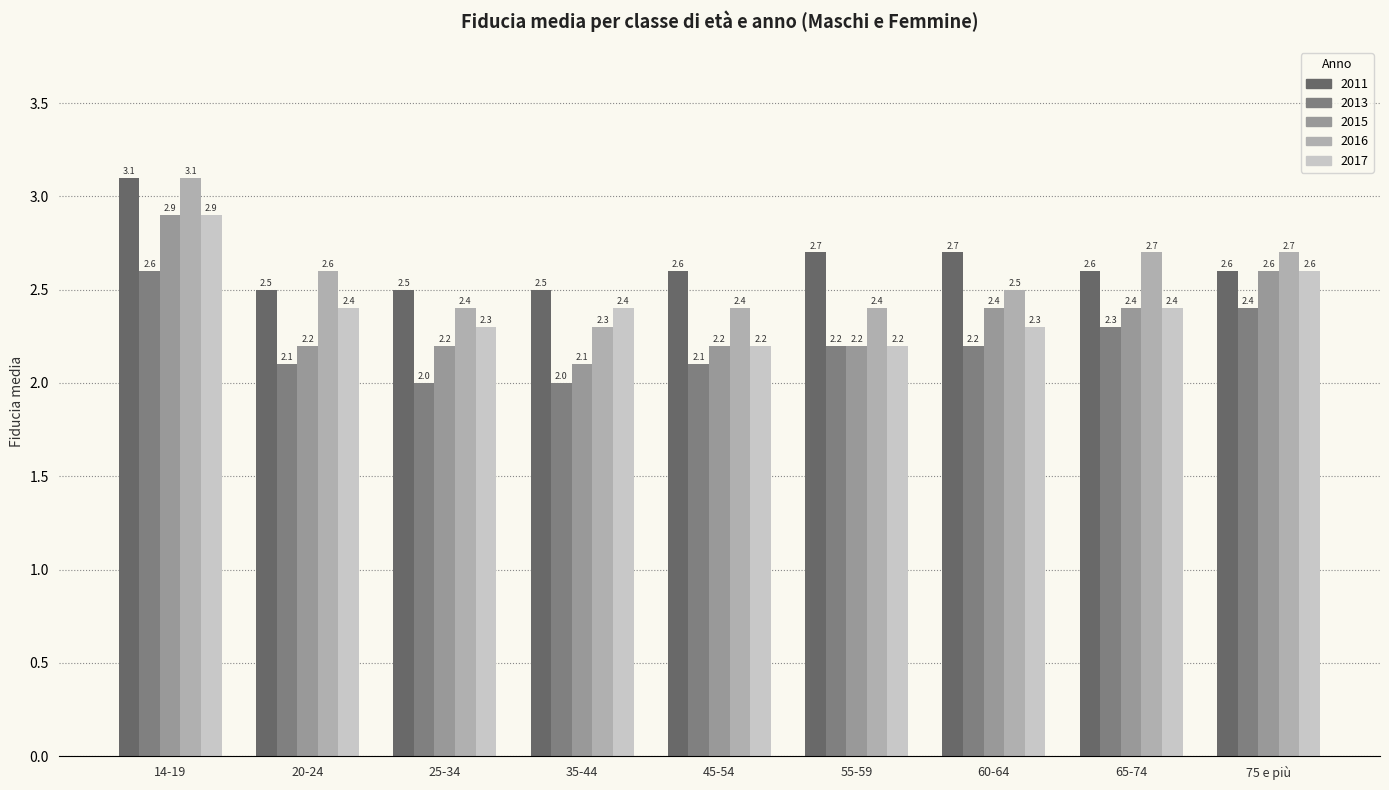

Rank the series by their maximum value, from lowest to highest.

2013, 2015, 2017, 2011, 2016